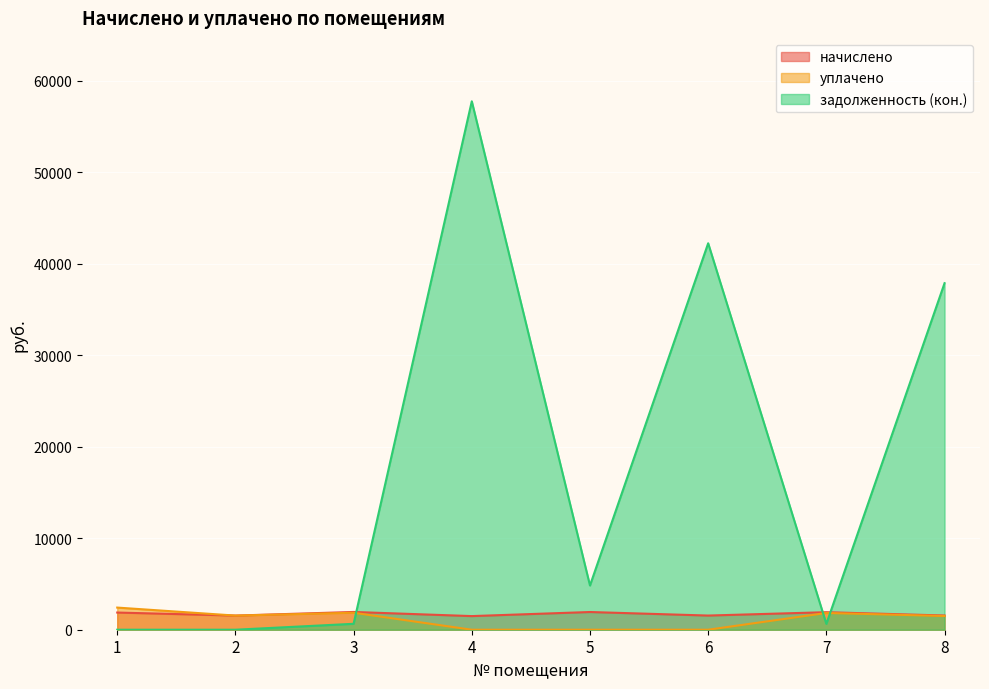

Rank the series by their maximum value, from highest to lowest.

задолженность (кон.), уплачено, начислено